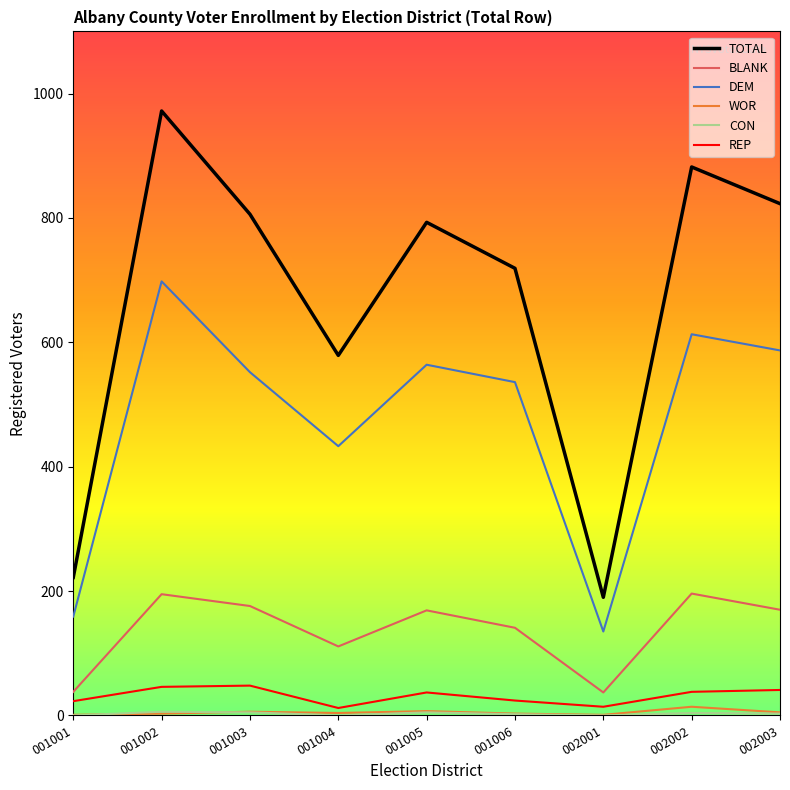

At which category does BLANK reach its first local peak?

001002